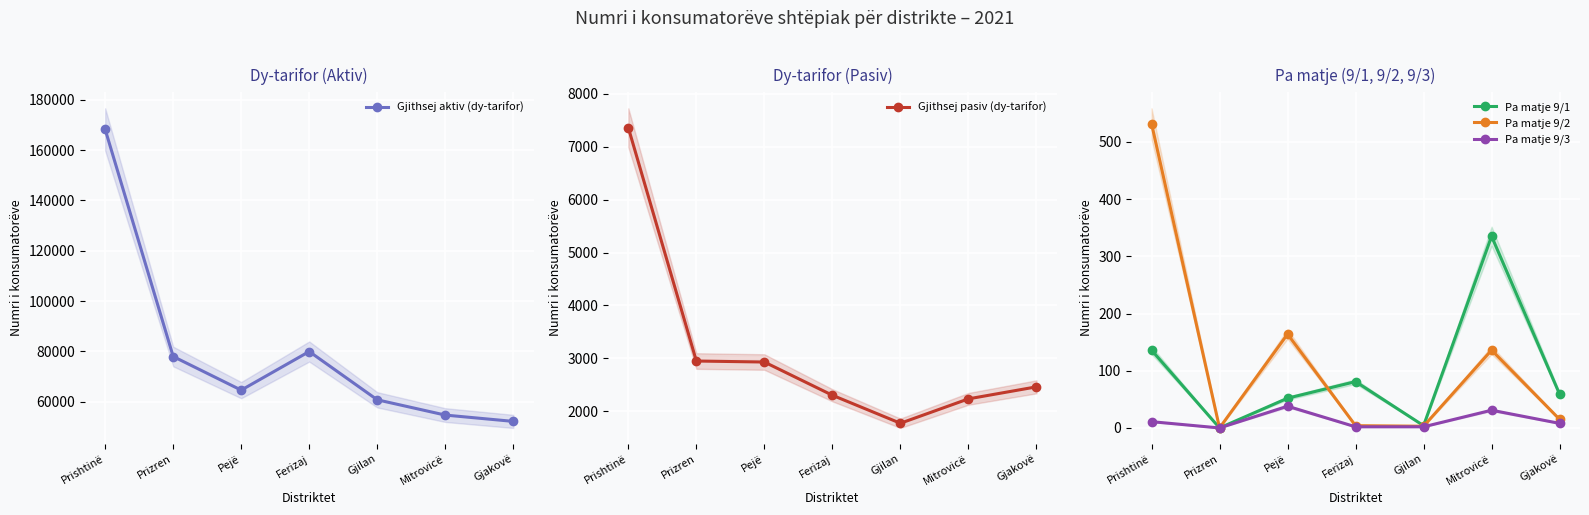

How many lines are shown in the chart?

5